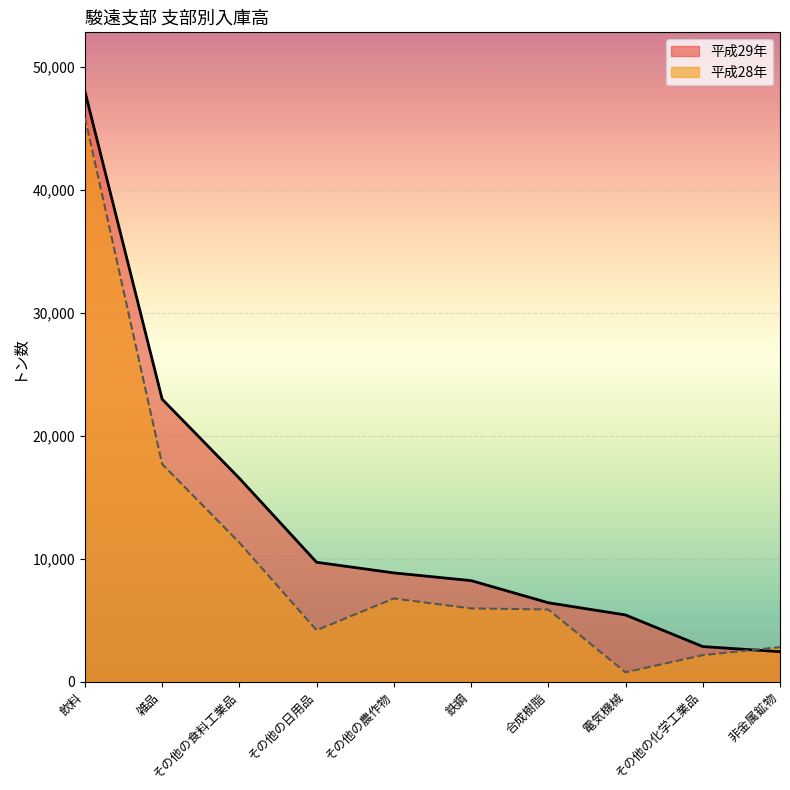

Which series has the widest spread of values?

平成29年